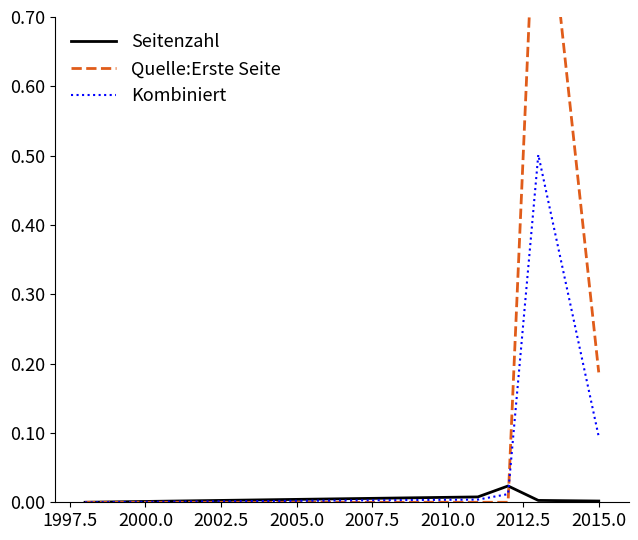

Is it true that Seitenzahl equals 0.0 at 2015.0?

True